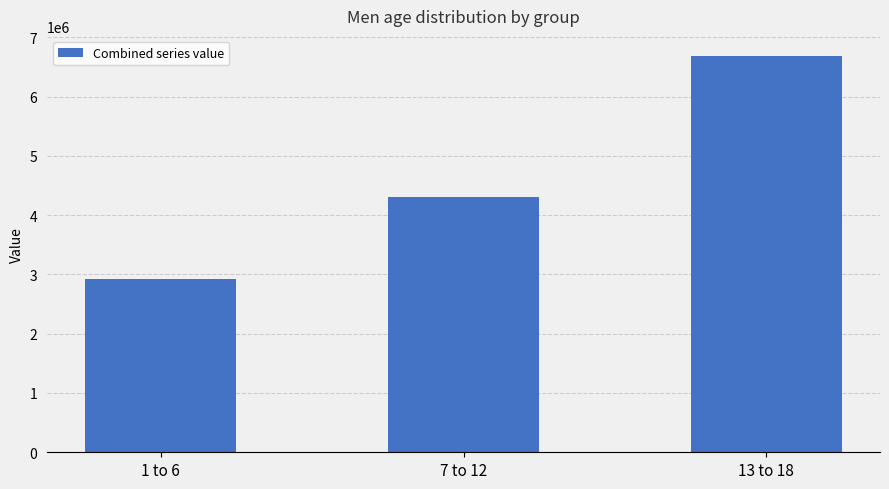

What is the difference between the values at 1 to 6 and 13 to 18?

3770813